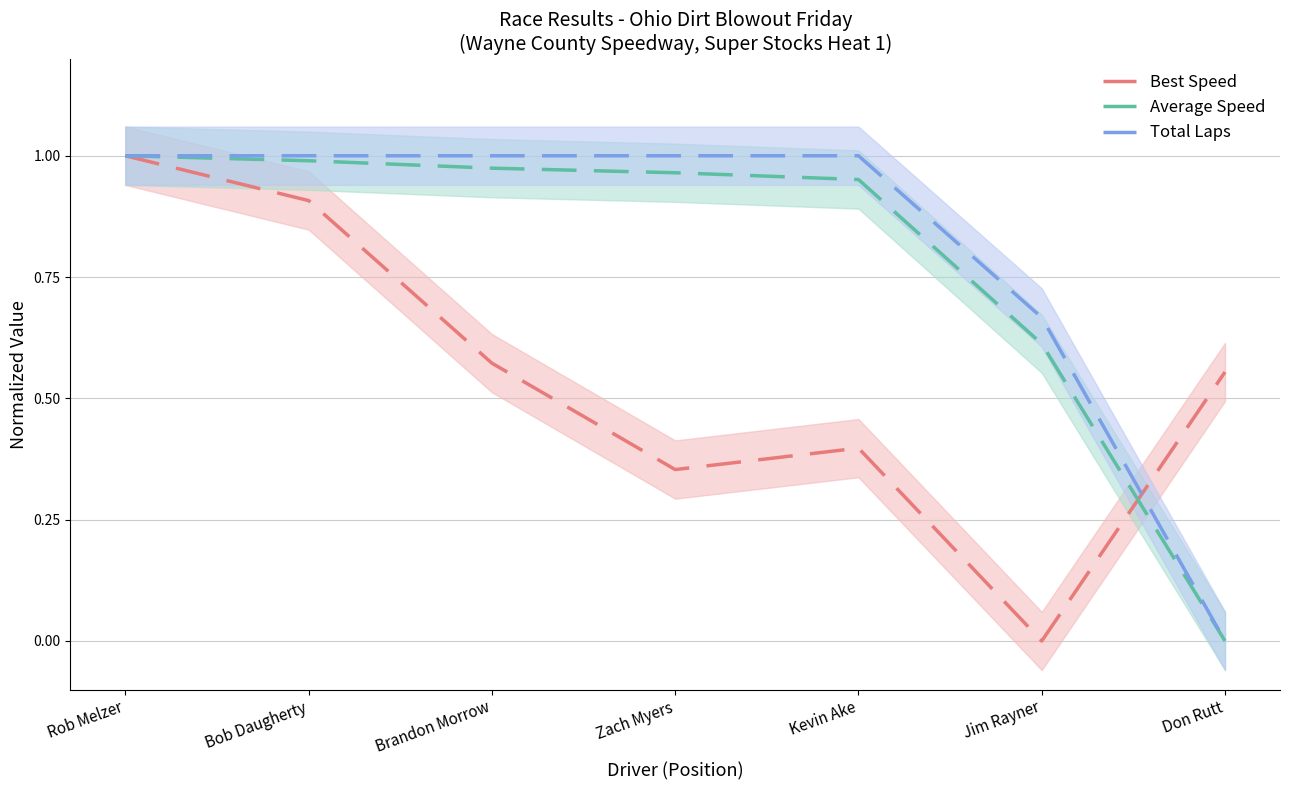

What is the sum of all Average Speed values?

5.5